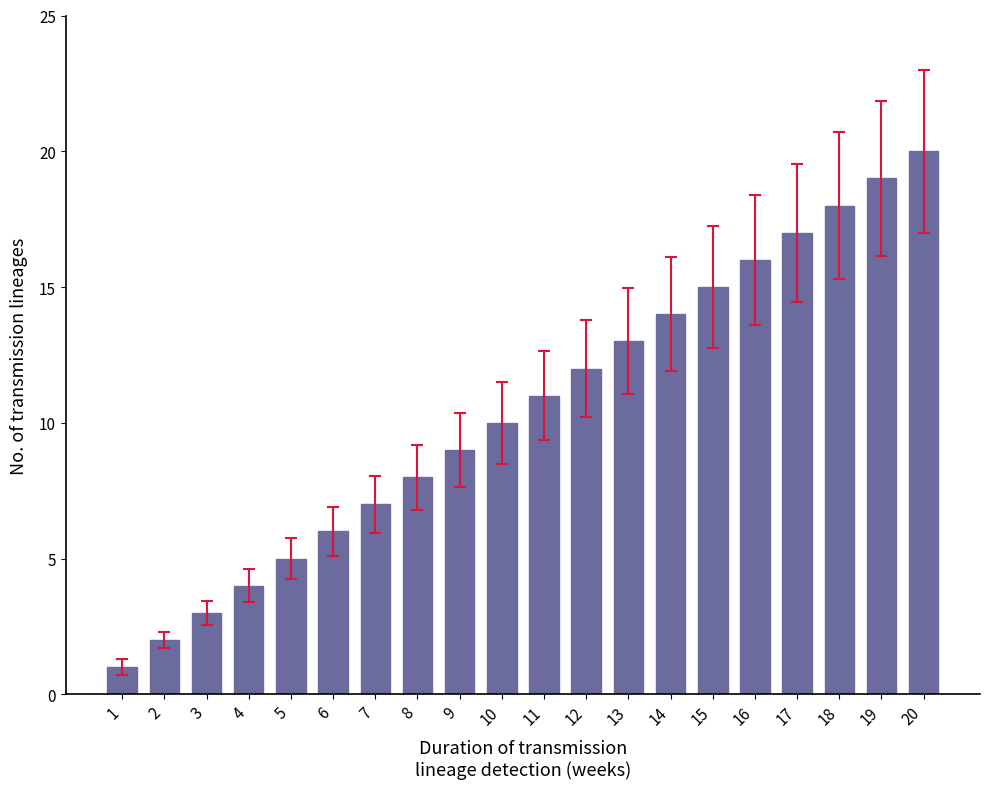

Which has a higher value, 16 or 14?

16